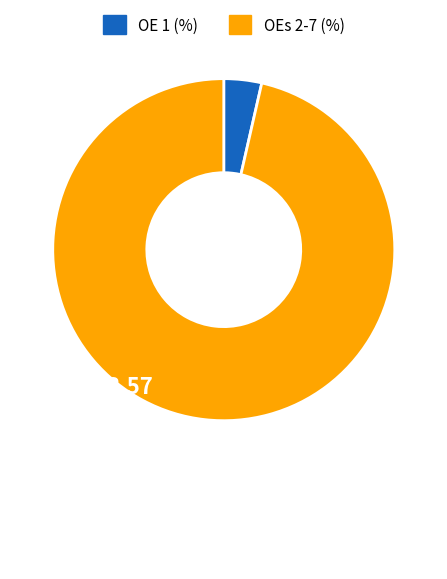

Is there a majority slice in this chart?

Yes